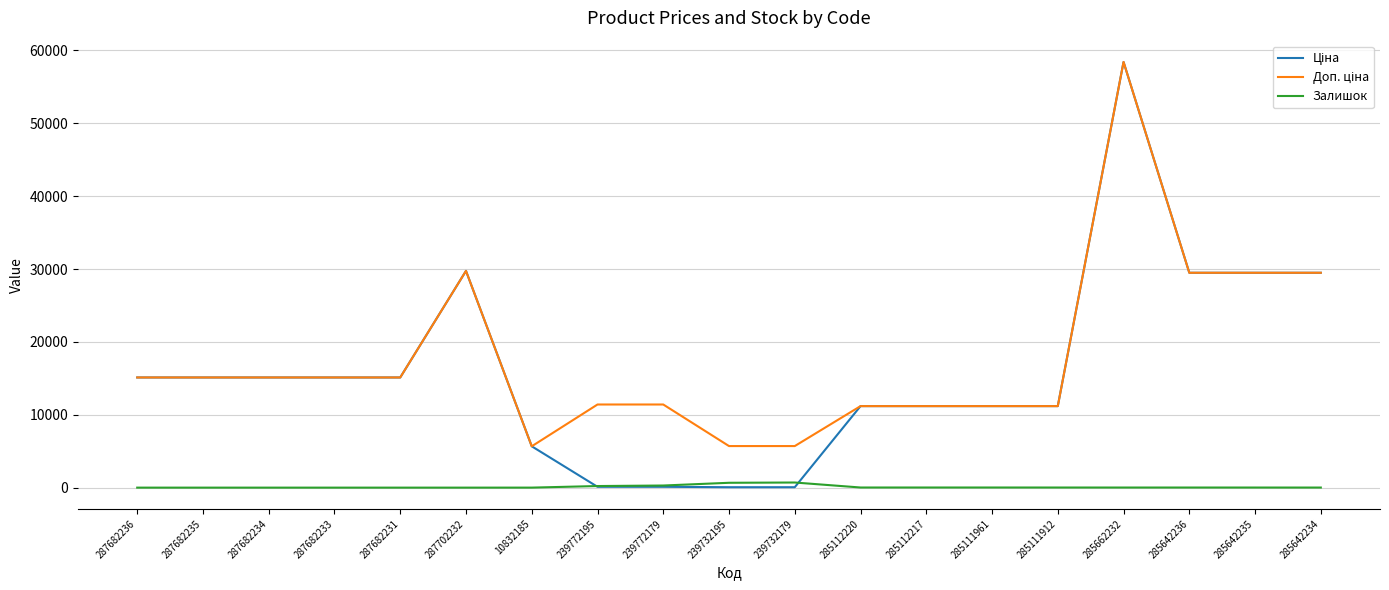

What is the difference between the highest and lowest values at 287682236?

15120.0